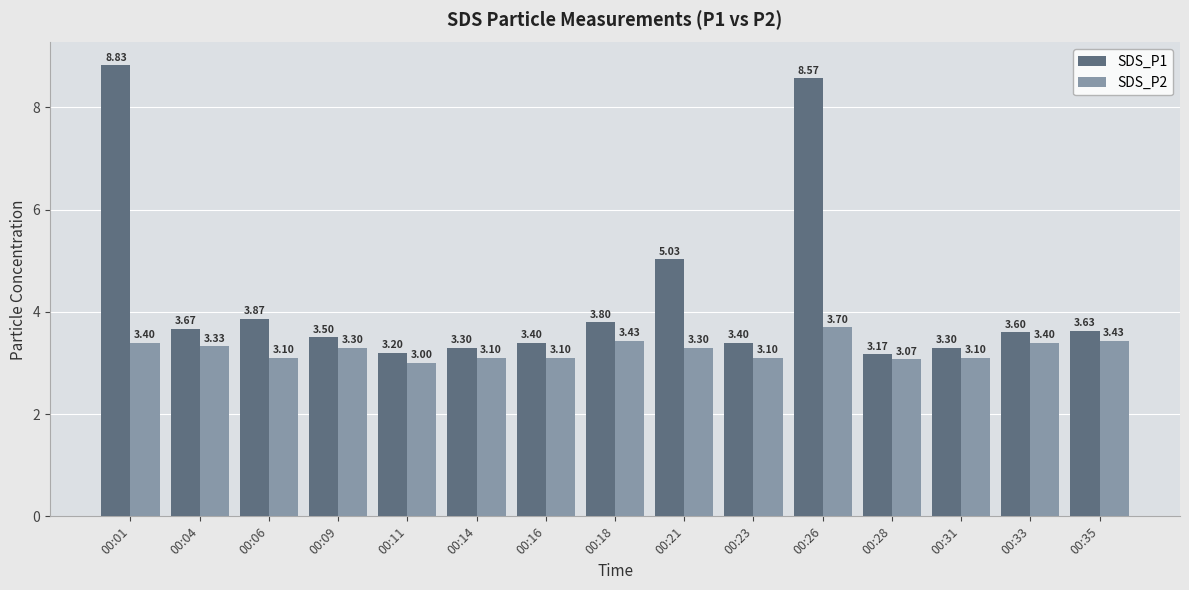

Which category has the lowest value in the SDS_P2 series?

00:11